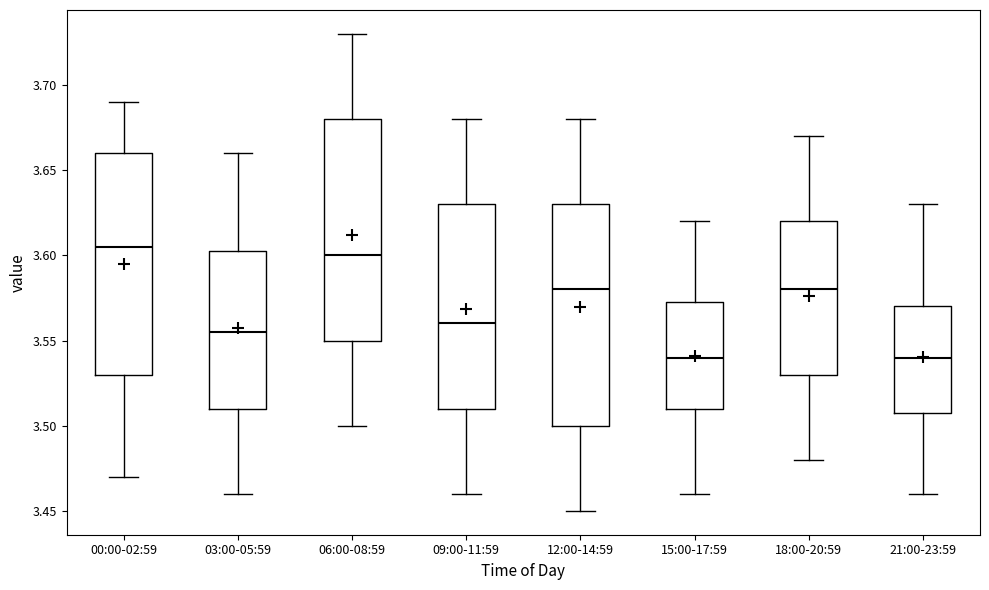

Reading left to right, read every box against the y-axis: the position of its median line, the range the box covers, and the ends of its whiskers. The values are not printed on the chart, so give them approximately, as read against the axis.

00:00-02:59: median 3.605, box 3.530 to 3.660, whiskers 3.470 to 3.690
03:00-05:59: median 3.555, box 3.510 to 3.605, whiskers 3.460 to 3.660
06:00-08:59: median 3.600, box 3.550 to 3.680, whiskers 3.500 to 3.730
09:00-11:59: median 3.560, box 3.510 to 3.630, whiskers 3.460 to 3.680
12:00-14:59: median 3.580, box 3.500 to 3.630, whiskers 3.450 to 3.680
15:00-17:59: median 3.540, box 3.510 to 3.575, whiskers 3.460 to 3.620
18:00-20:59: median 3.580, box 3.530 to 3.620, whiskers 3.480 to 3.670
21:00-23:59: median 3.540, box 3.510 to 3.570, whiskers 3.460 to 3.630